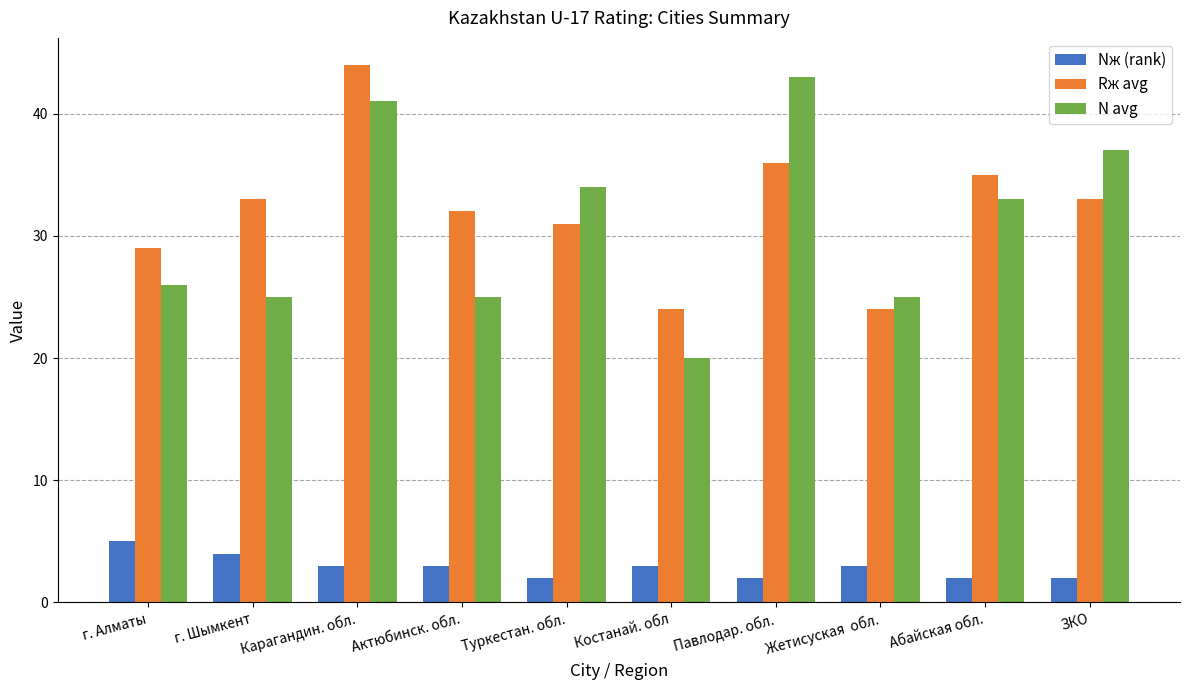

The Nж (rank) series shows 3 at Актюбинск. обл.. True or false?

True